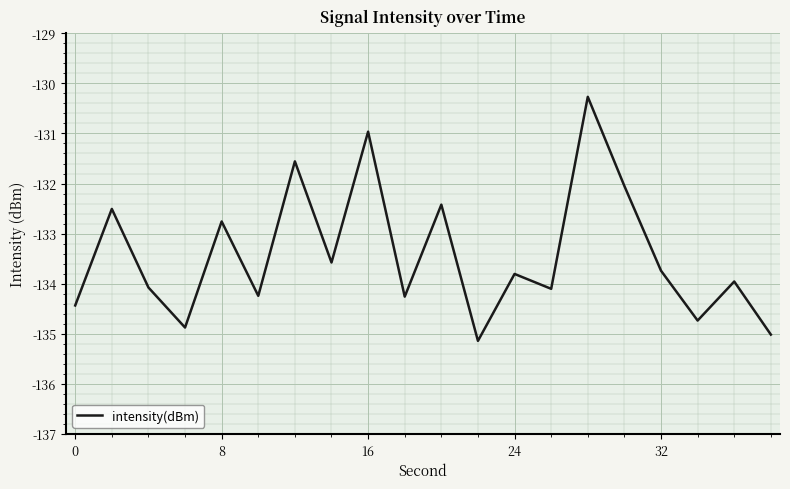

What is the difference between the maximum and minimum values?

4.9